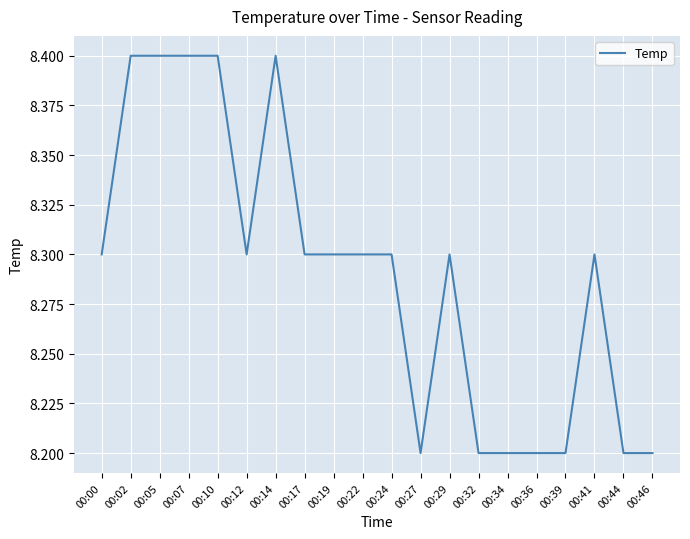

Reading left to right, transcribe all the data shown in this chart.

00:00=8.3	00:02=8.4	00:05=8.4	00:07=8.4	00:10=8.4	00:12=8.3	00:14=8.4	00:17=8.3	00:19=8.3	00:22=8.3	00:24=8.3	00:27=8.2	00:29=8.3	00:32=8.2	00:34=8.2	00:36=8.2	00:39=8.2	00:41=8.3	00:44=8.2	00:46=8.2